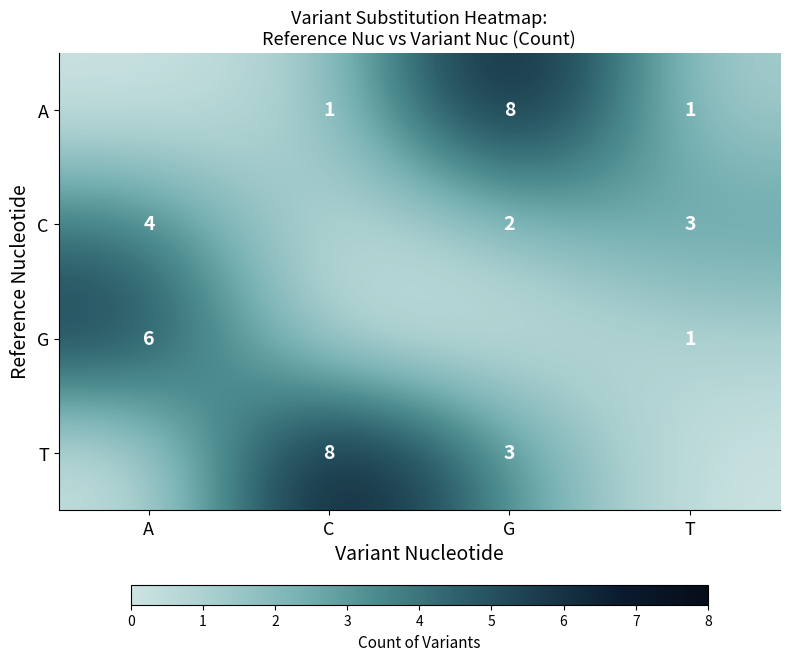

At which label does C first exceed 3?

A